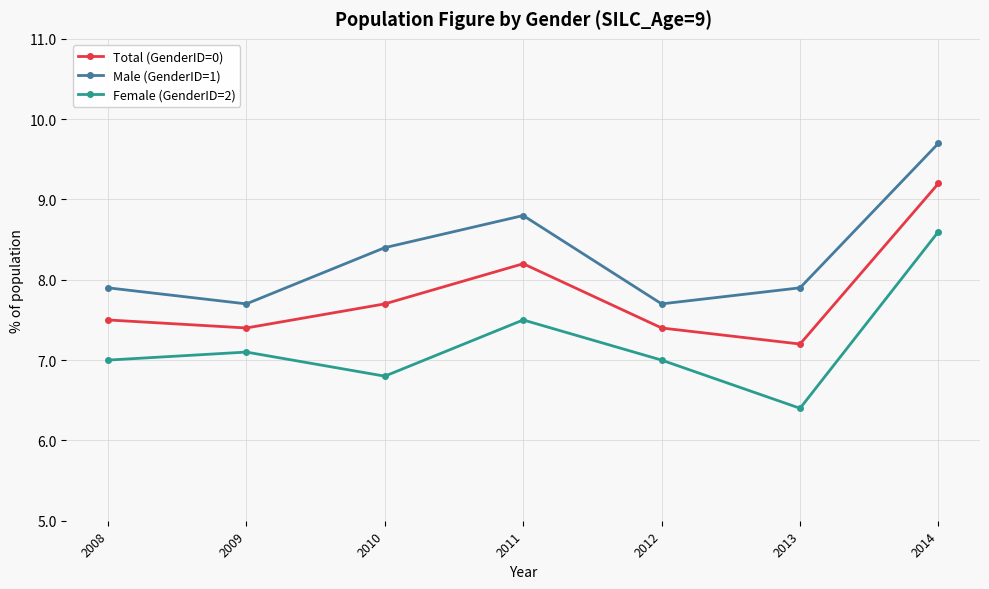

At 2011, list the series in order from smallest to largest.

Female (GenderID=2), Total (GenderID=0), Male (GenderID=1)